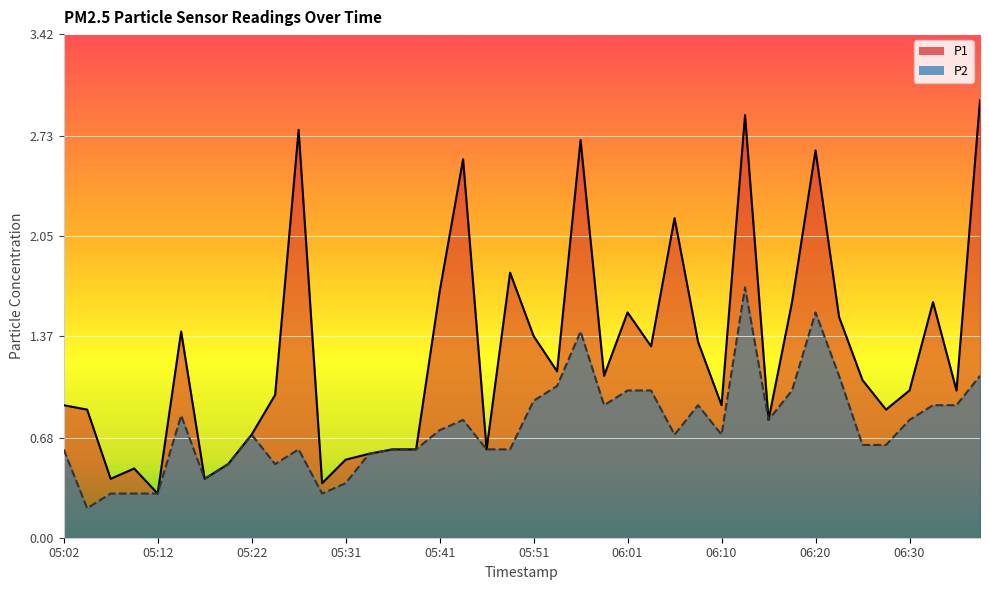

Which series has the largest range (max minus min)?

P1